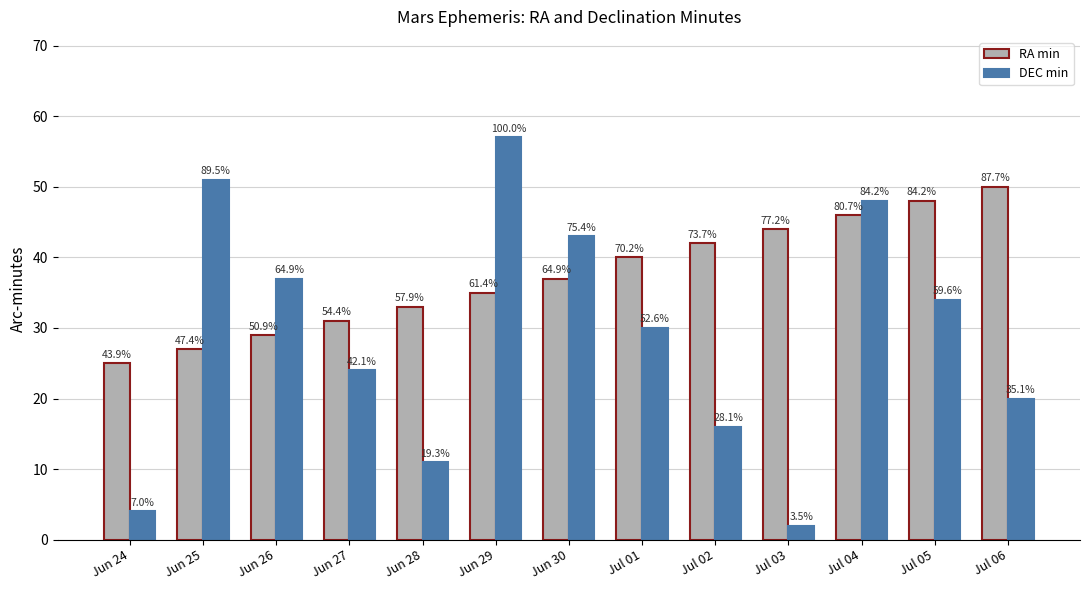

How many bars are there in each group?

2